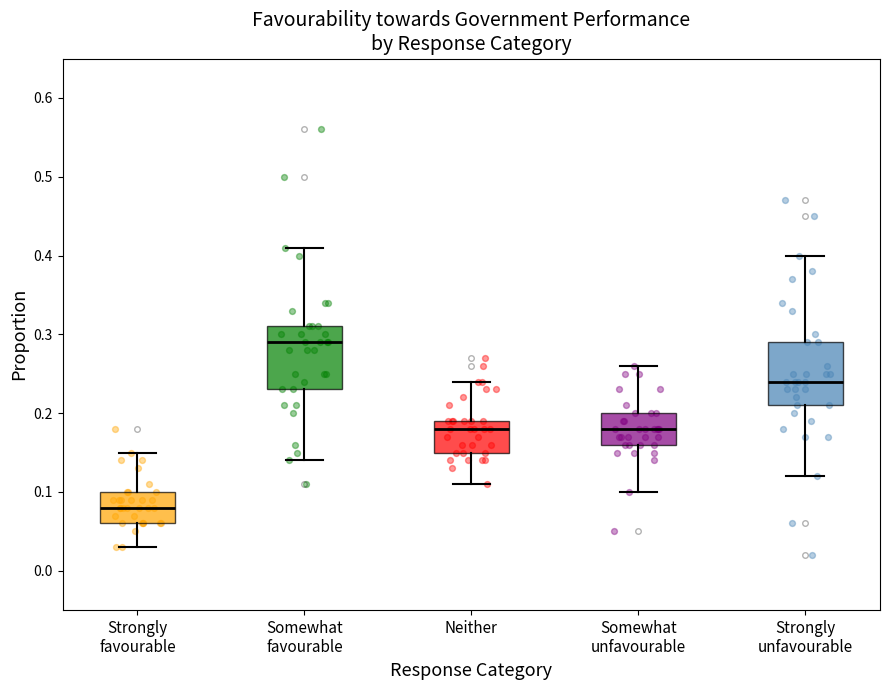

Reading left to right, transcribe this box plot: for each box, give where its median line is, the range the box spans, and where its two whiskers end, as read against the y-axis. The values are not printed on the chart, so give them approximately, as read against the axis.

Strongly favourable: median 0.08, box 0.06 to 0.10, whiskers 0.03 to 0.15
Somewhat favourable: median 0.29, box 0.23 to 0.31, whiskers 0.14 to 0.41
Neither: median 0.18, box 0.15 to 0.19, whiskers 0.11 to 0.24
Somewhat unfavourable: median 0.18, box 0.16 to 0.20, whiskers 0.10 to 0.26
Strongly unfavourable: median 0.24, box 0.21 to 0.29, whiskers 0.12 to 0.40